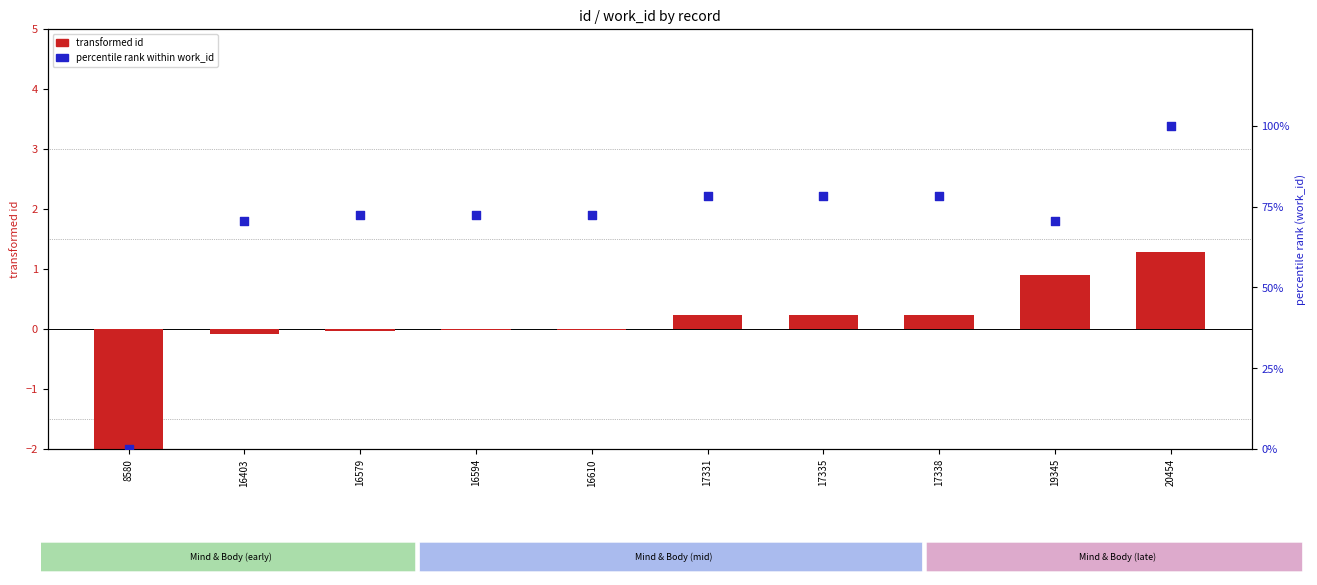

Which series has the largest total across all categories?

work_id (percentile rank)